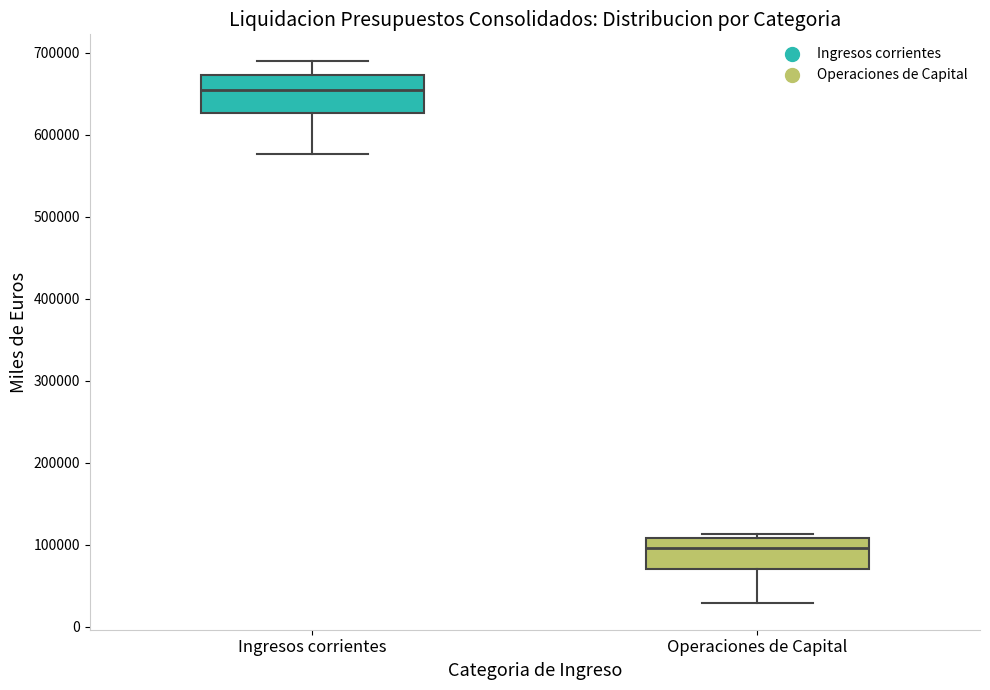

Which box has the lowest median line?

Operaciones de Capital